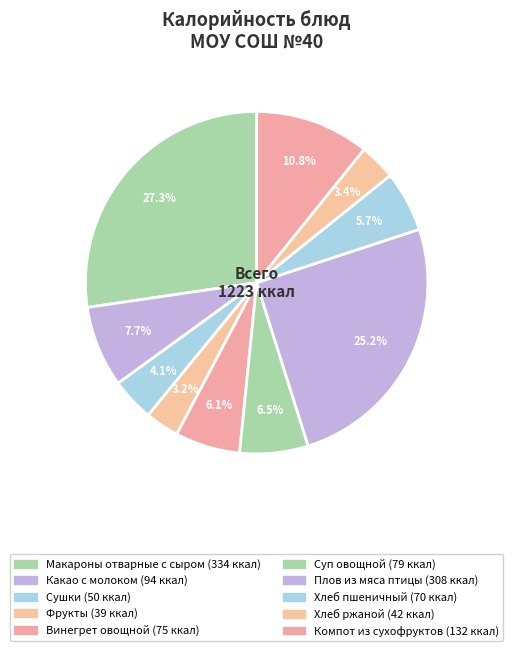

Count the number of slices in the pie.

10